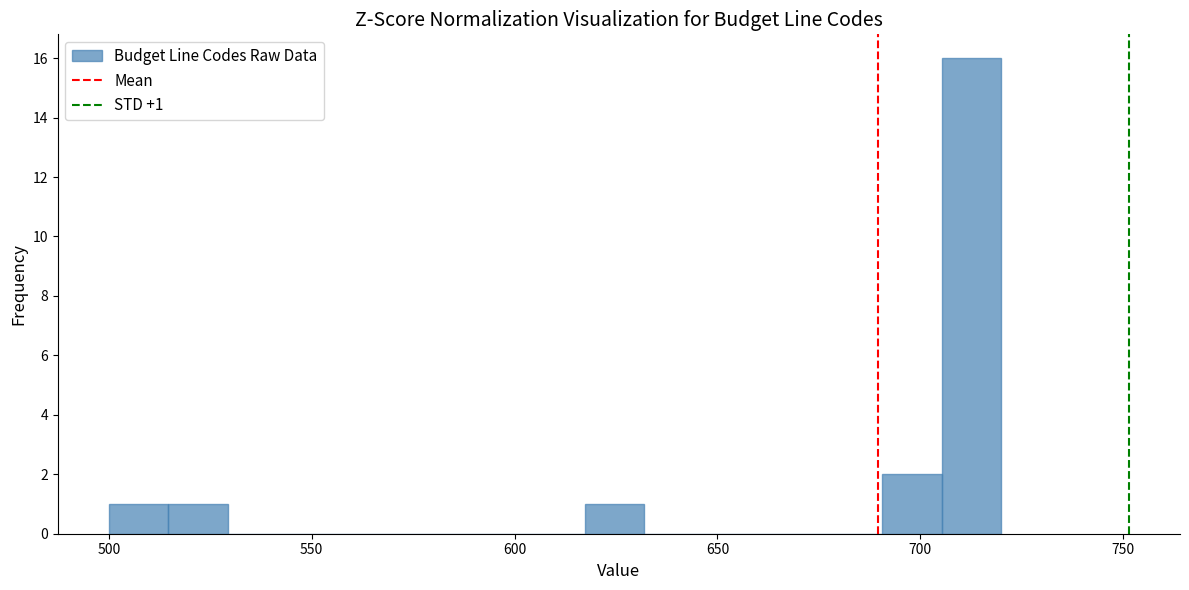

Read against the x-axis, roughly where is the centre of the tallest bar?

715